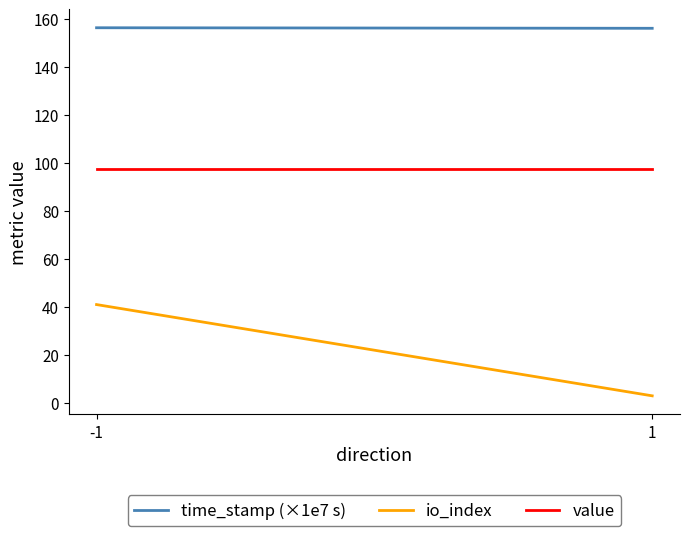

What is the minimum value shown in the chart?

3.0